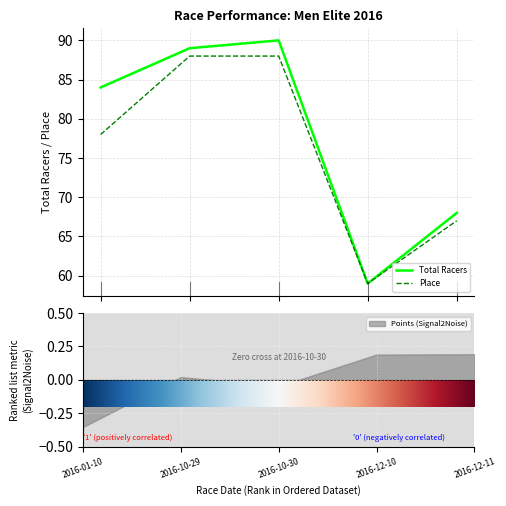

True or false: Place and Total Racers cross at least once.

False